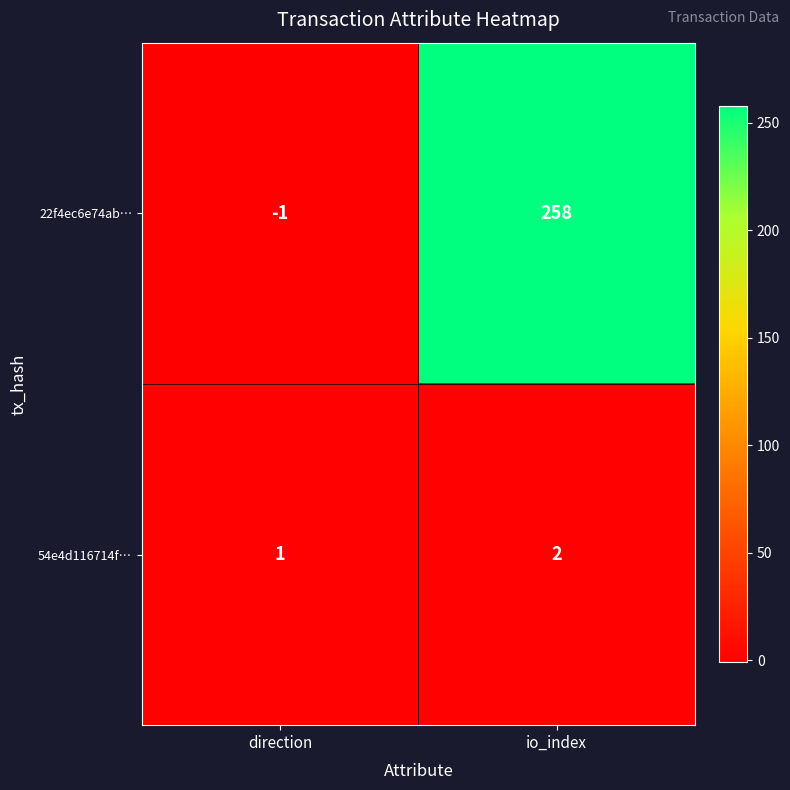

Where is 22f4ec6e74ab… nearest to the value 128?

direction